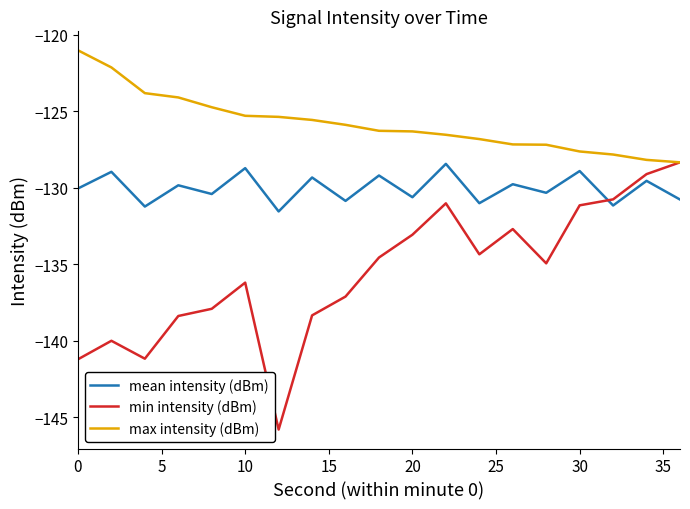

Rank the series by their average value, from lowest to highest.

min intensity (dBm), mean intensity (dBm), max intensity (dBm)